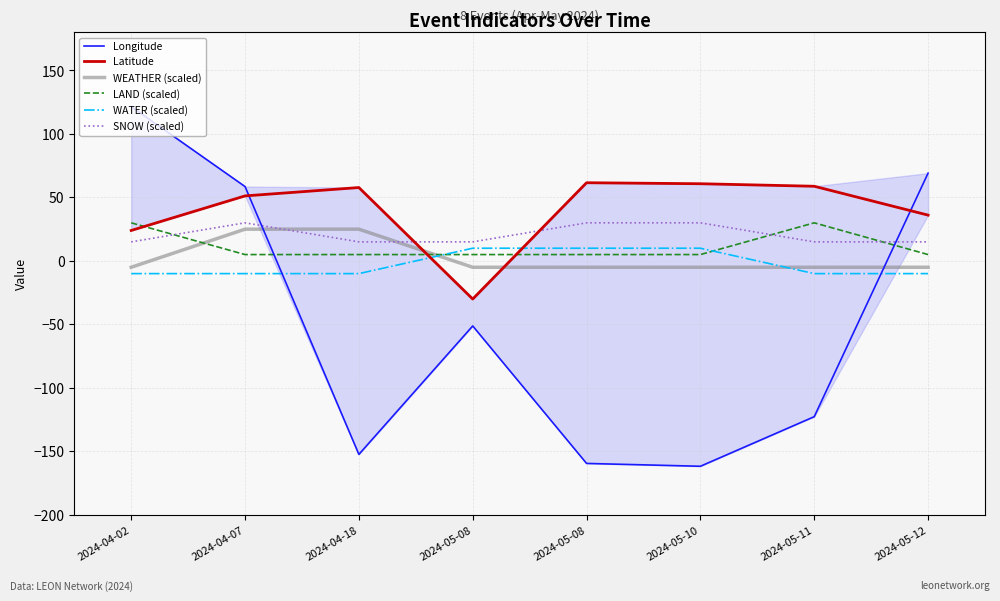

What is the value of the SNOW (scaled) point at the 6th from the left?

30.0